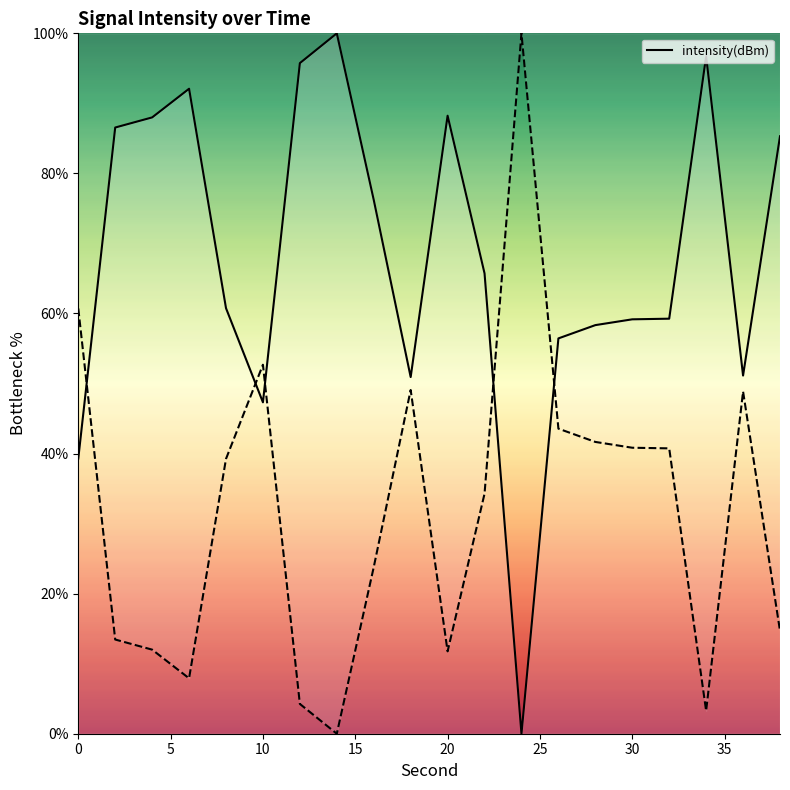

True or false: the data has more than 0 interior local peaks.

True